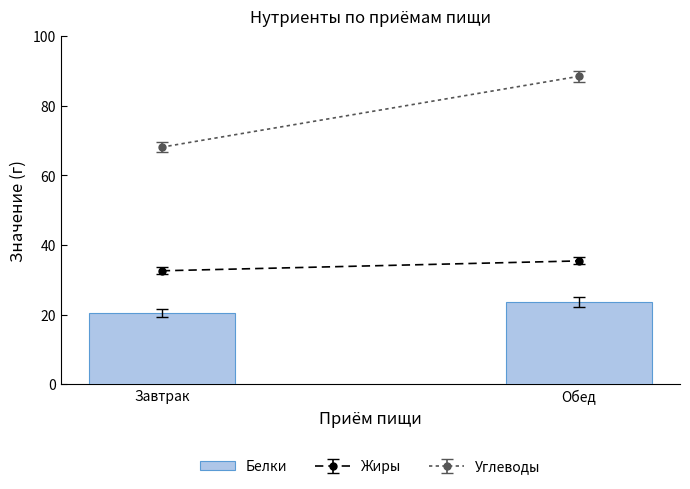

Are the bars horizontal?

No